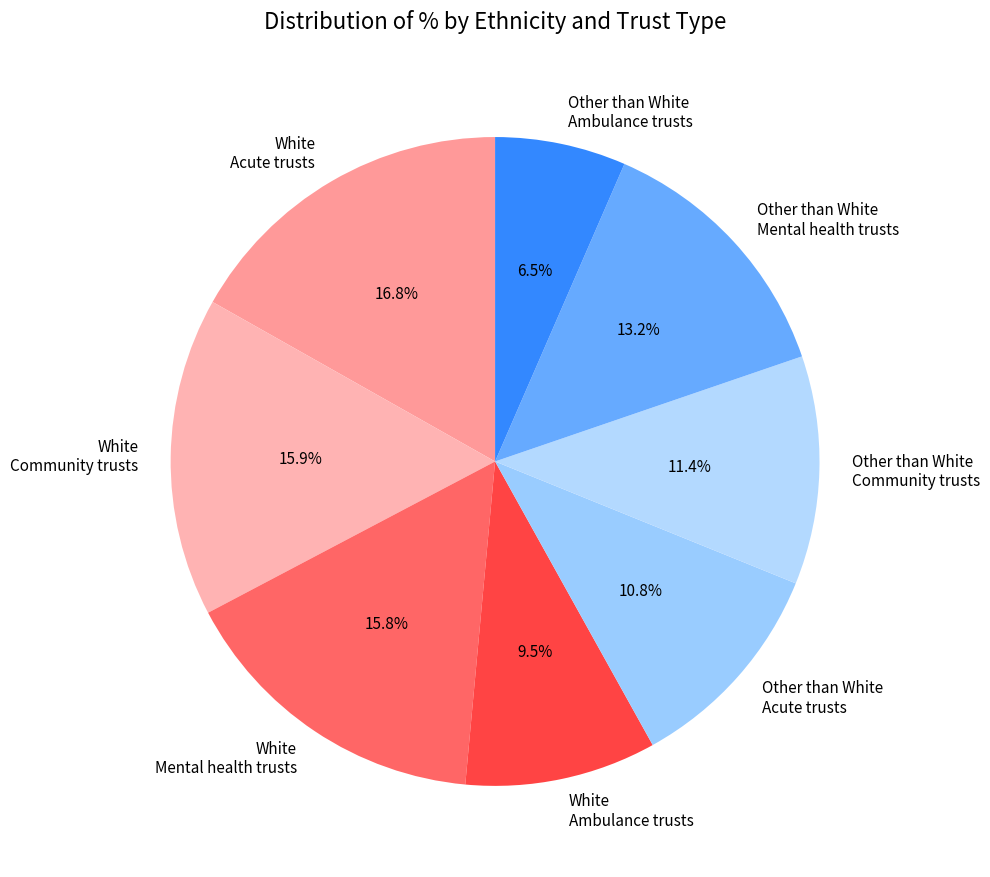

Is there any slice that represents more than half of the pie?

No